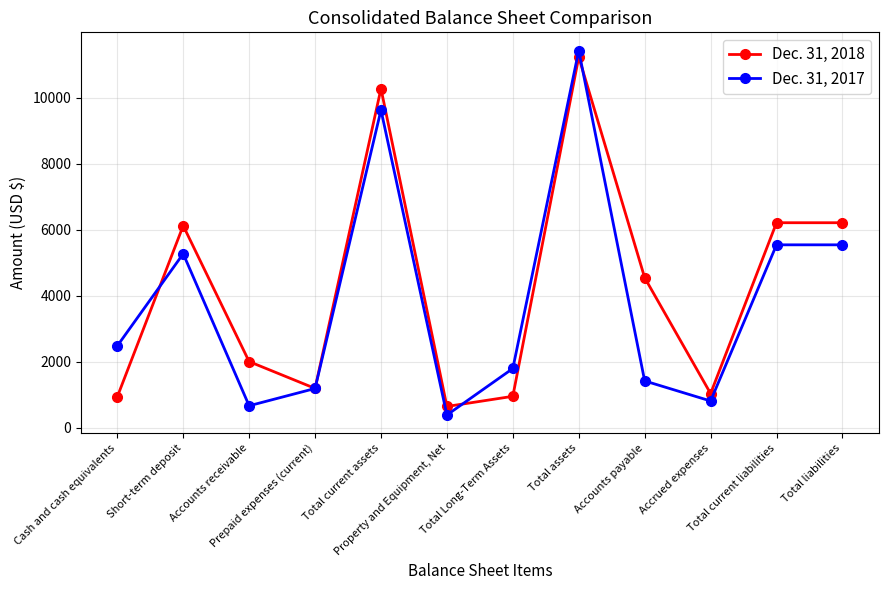

What is the highest value of the Dec. 31, 2017 series?

11423